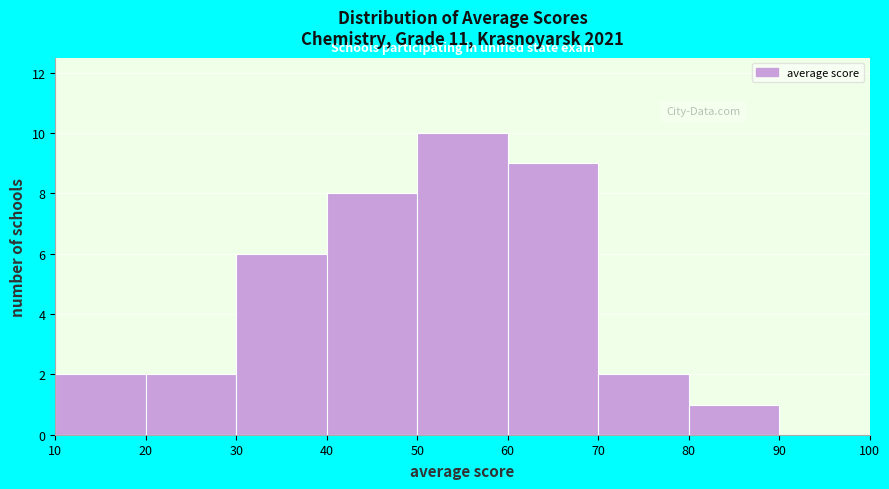

Which range on the x-axis has the tallest bar?

50 to 60